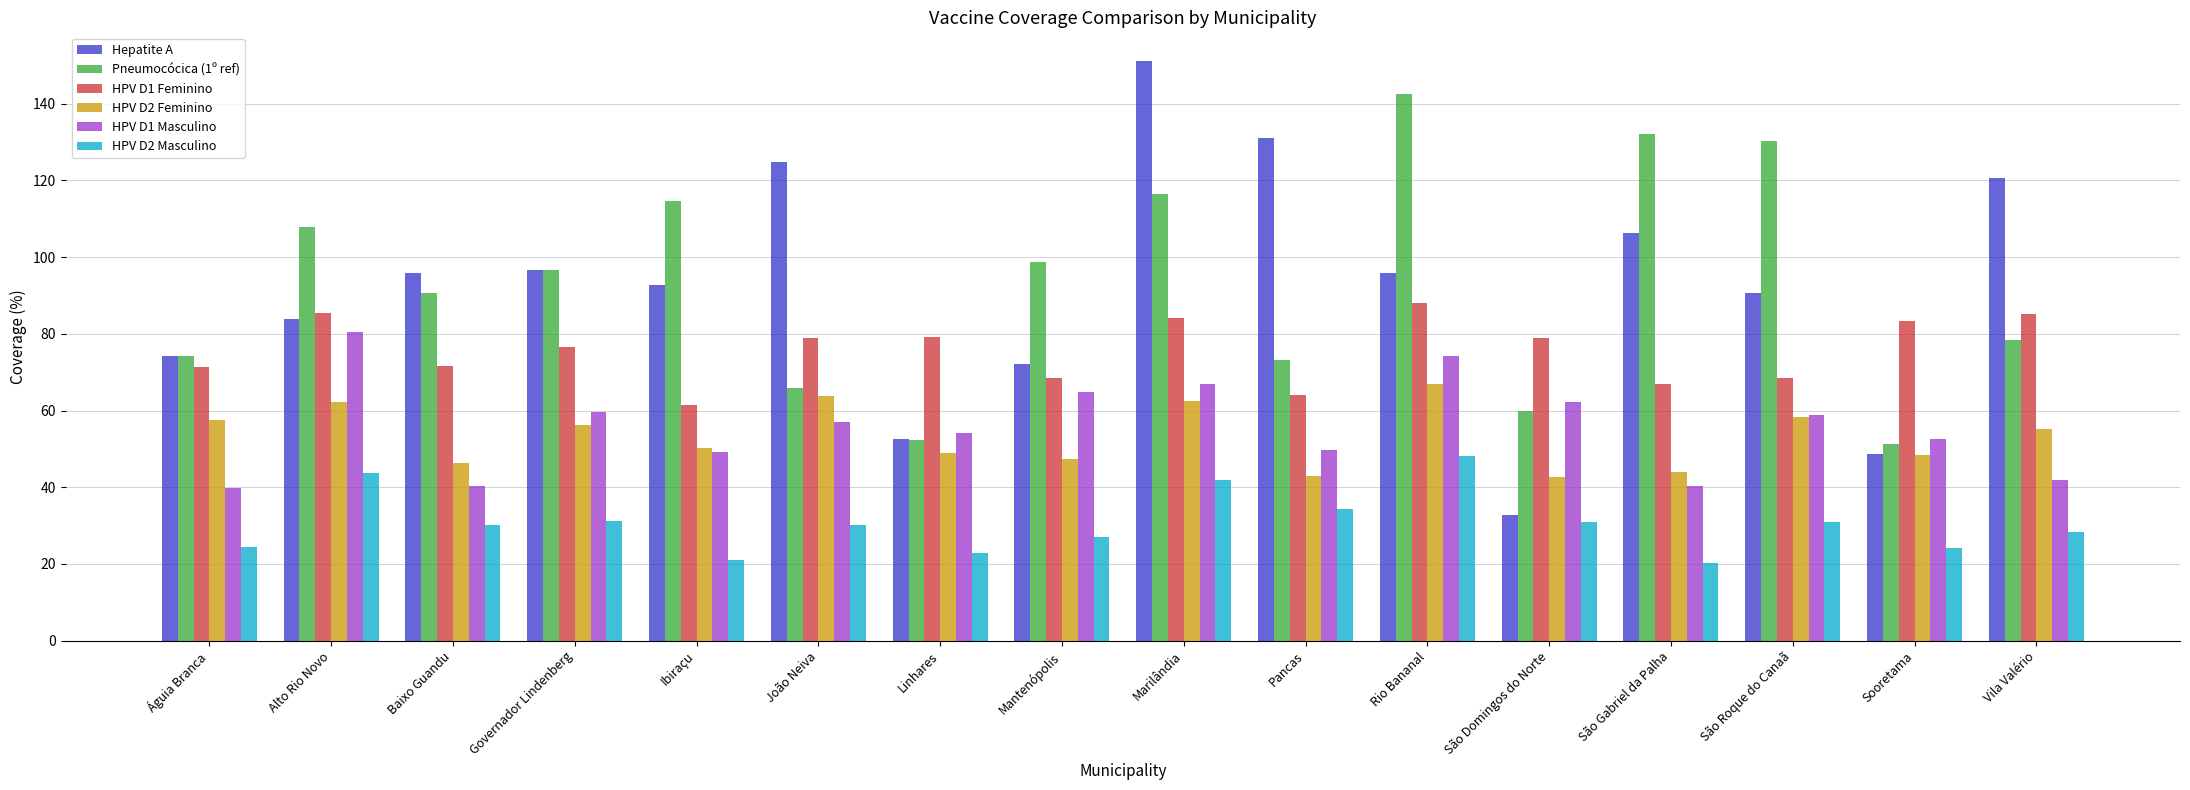

How many groups of bars are there?

16